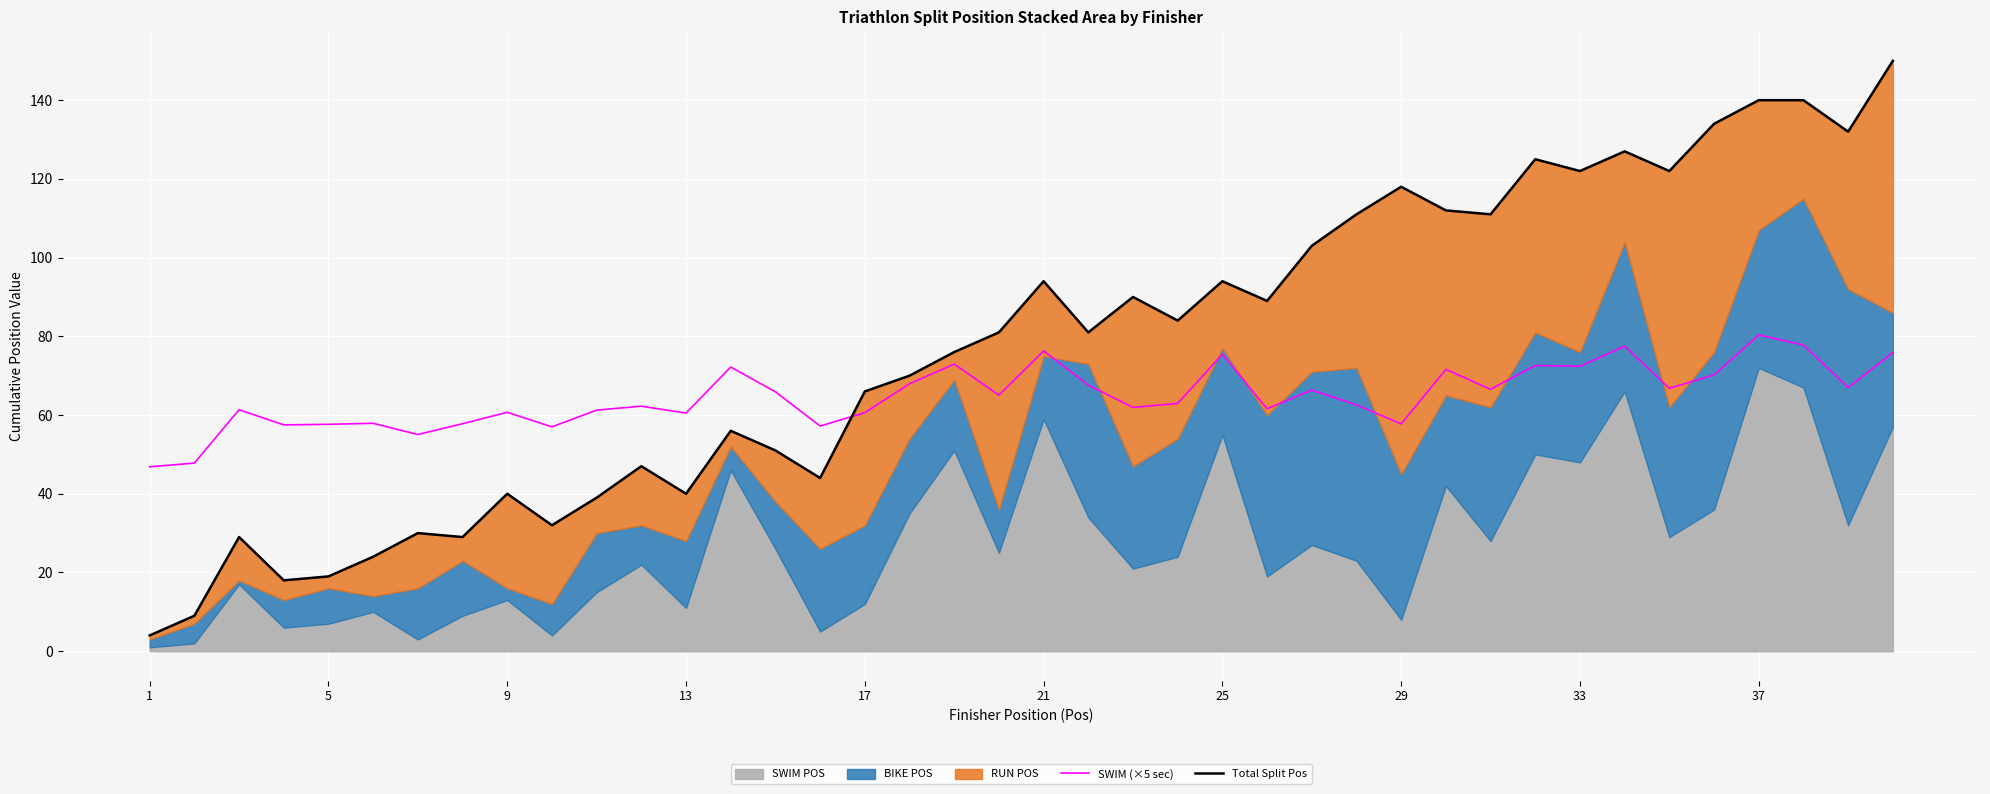

Reading left to right, transcribe all the data shown in this chart.

SWIM (×5 sec): 46.8	47.8	61.3	57.5	57.6	57.9	55.0	57.8	60.7	57.0	61.2	62.2	60.5	72.2	65.9	57.2	60.6	68.0	73.0	65.0	76.3	67.6	62.0	63.0	75.5	61.6	66.3	62.6	57.8	71.6	66.5	72.6	72.4	77.5	66.8	70.2	80.3	77.8	67.0	75.8
Total Split Pos: 4.0	9.0	29.0	18.0	19.0	24.0	30.0	29.0	40.0	32.0	39.0	47.0	40.0	56.0	51.0	44.0	66.0	70.0	76.0	81.0	94.0	81.0	90.0	84.0	94.0	89.0	103.0	111.0	118.0	112.0	111.0	125.0	122.0	127.0	122.0	134.0	140.0	140.0	132.0	150.0